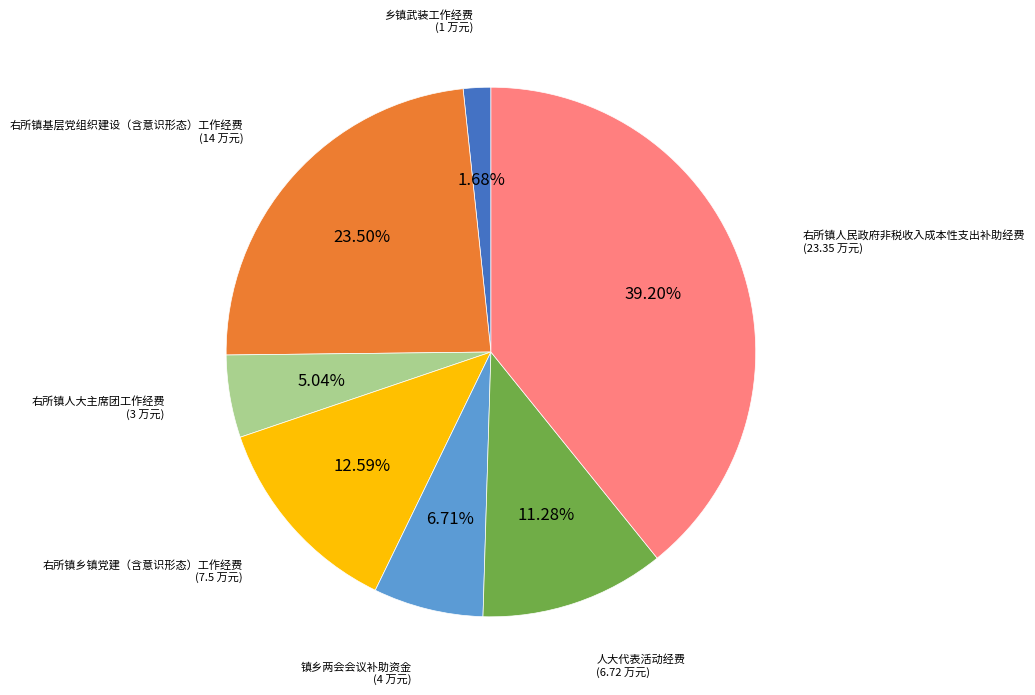

To the nearest percent, what is the average slice percentage?

14%